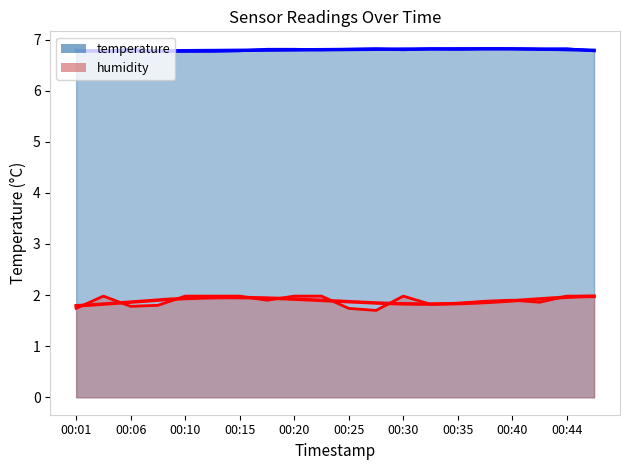

In humidity, how many points are higher than both neighbors (excluding endpoints)?

3